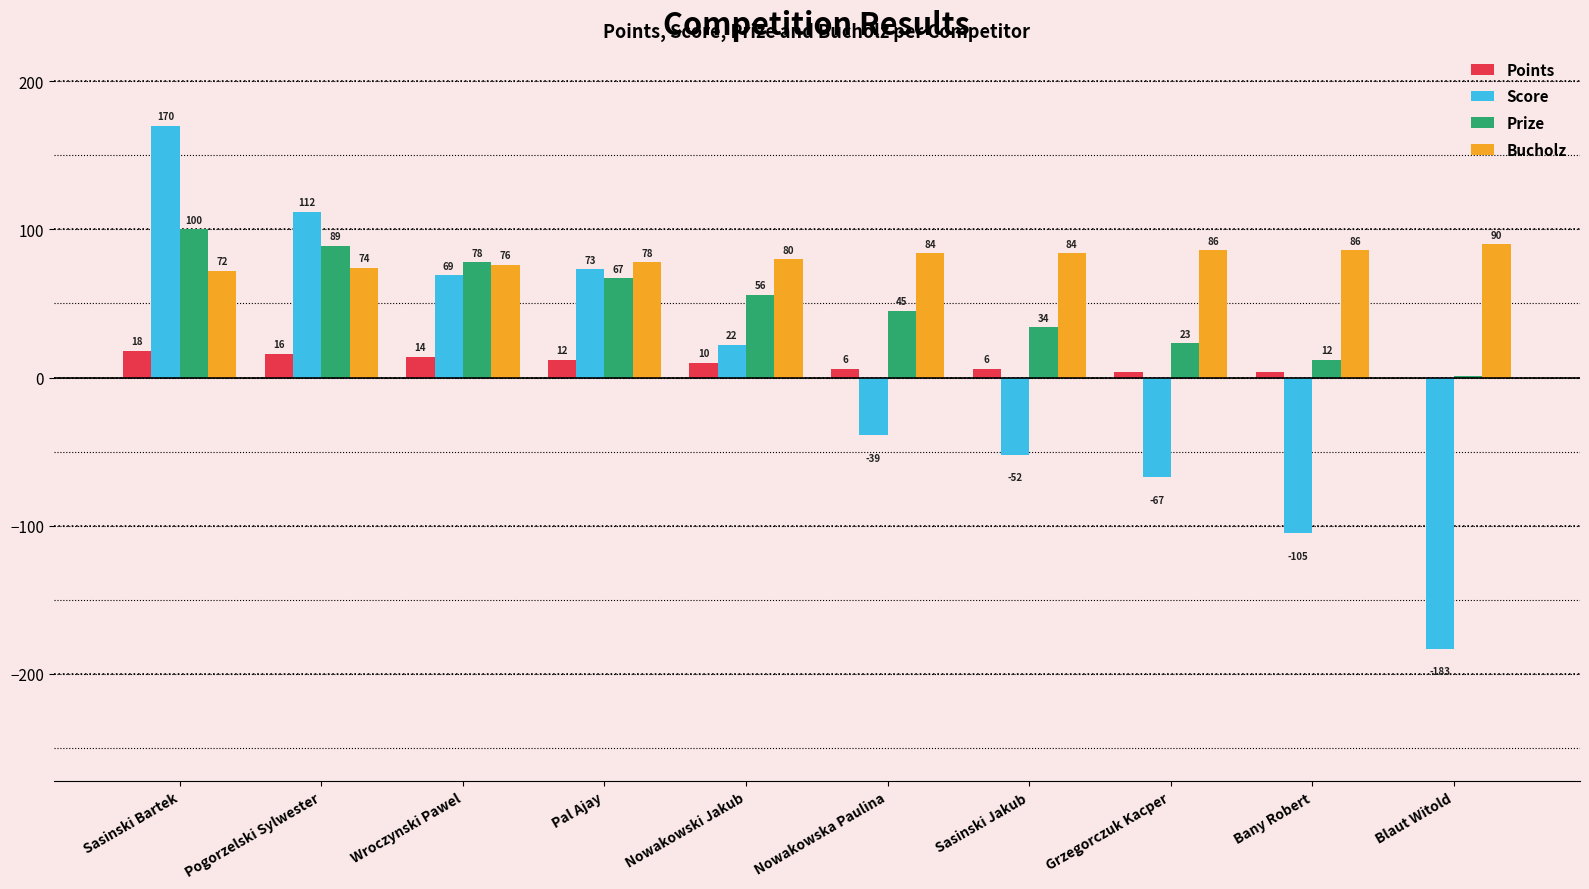

At which label is Prize closest to 50?

Nowakowska Paulina